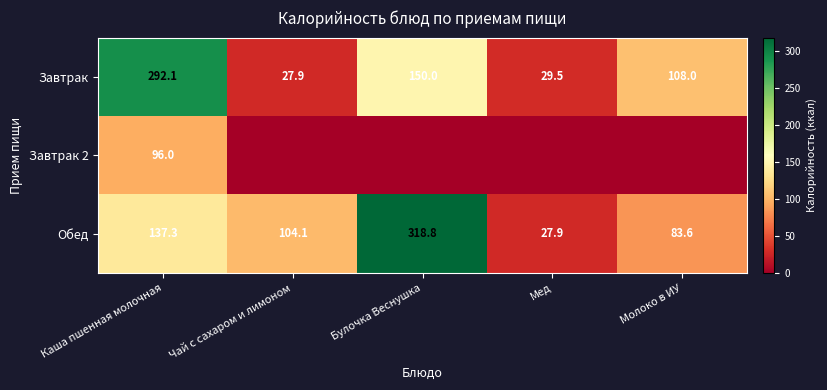

What is the difference between the highest and lowest values at Каша пшенная молочная?

196.1